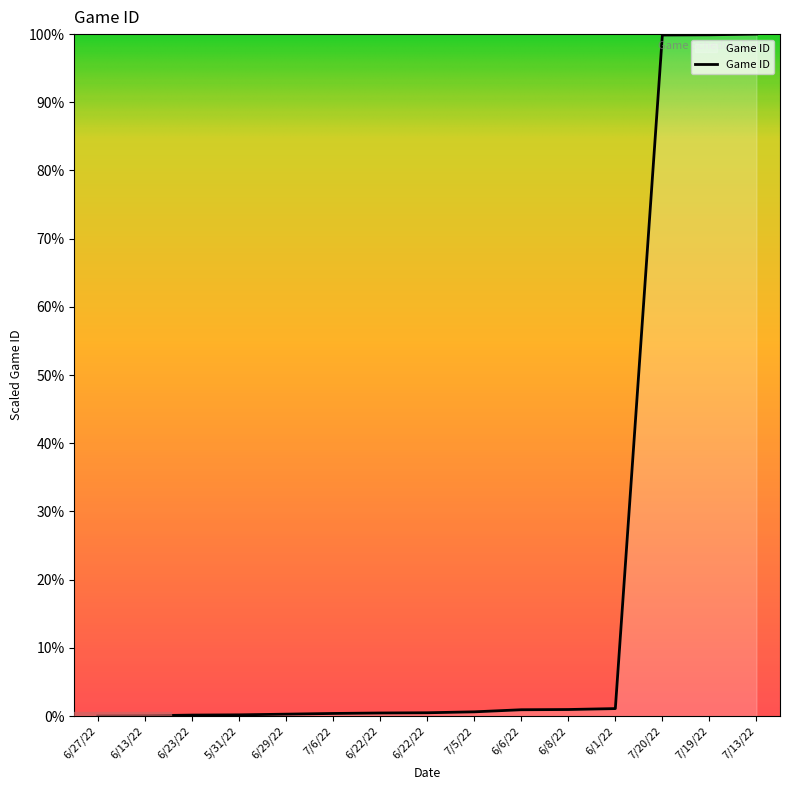

Does the chart display data point markers on the line(s)?

No